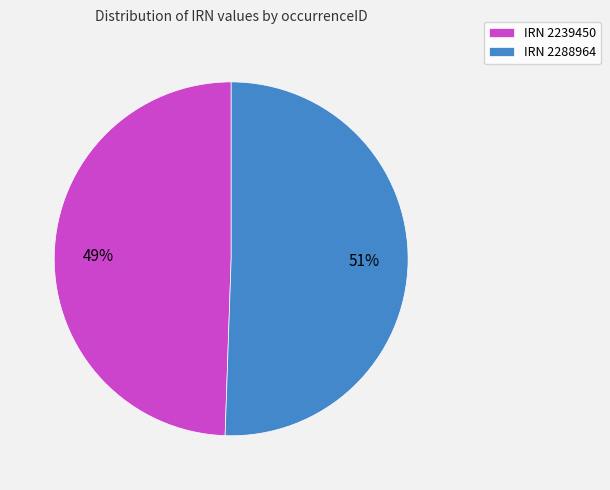

True or false: IRN 2239450 accounts for 40% of the total.

False